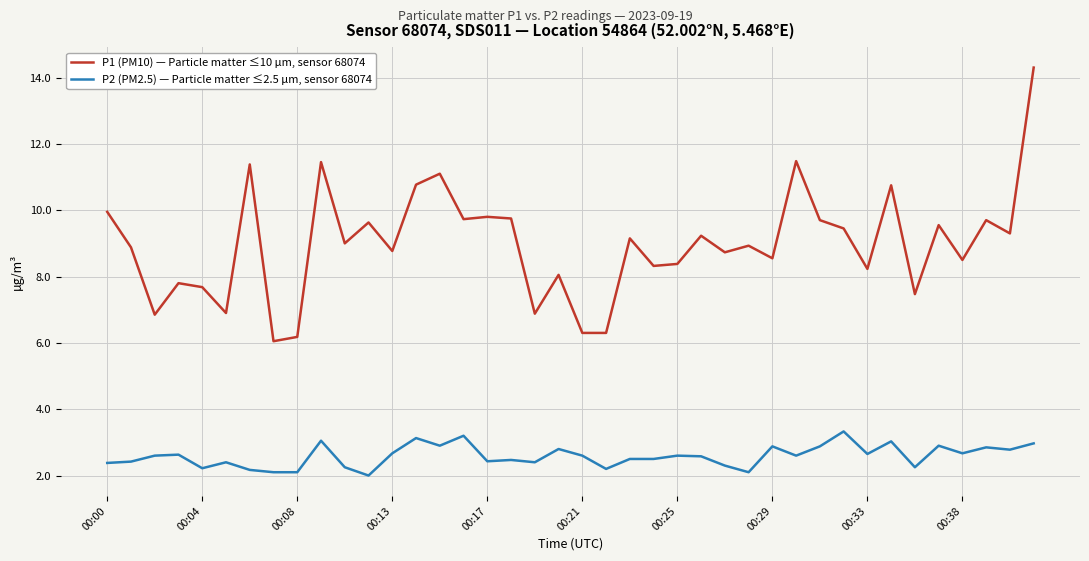

How many lines are shown in the chart?

2